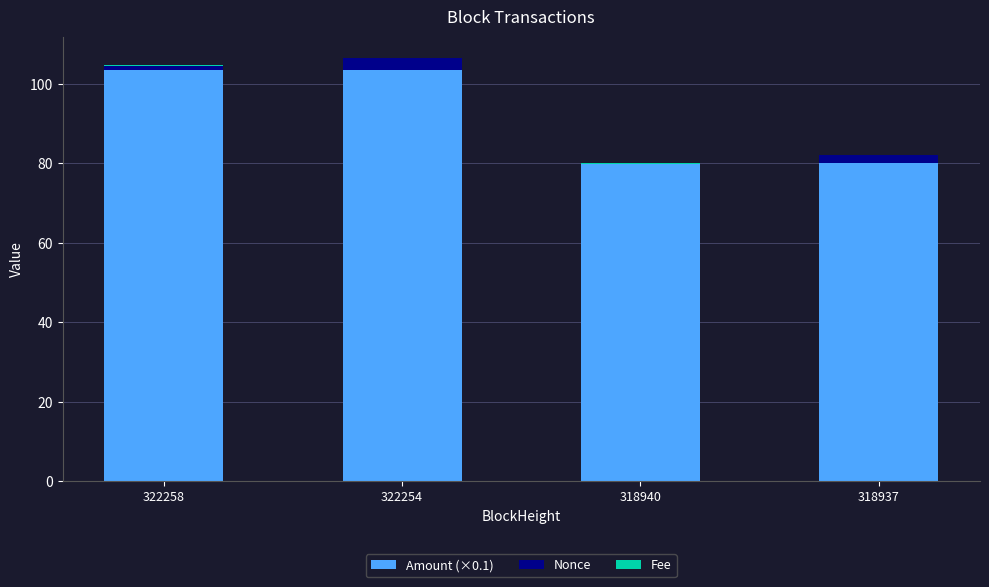

Is it true that Amount (×0.1) equals 103.6 at 322258?

True